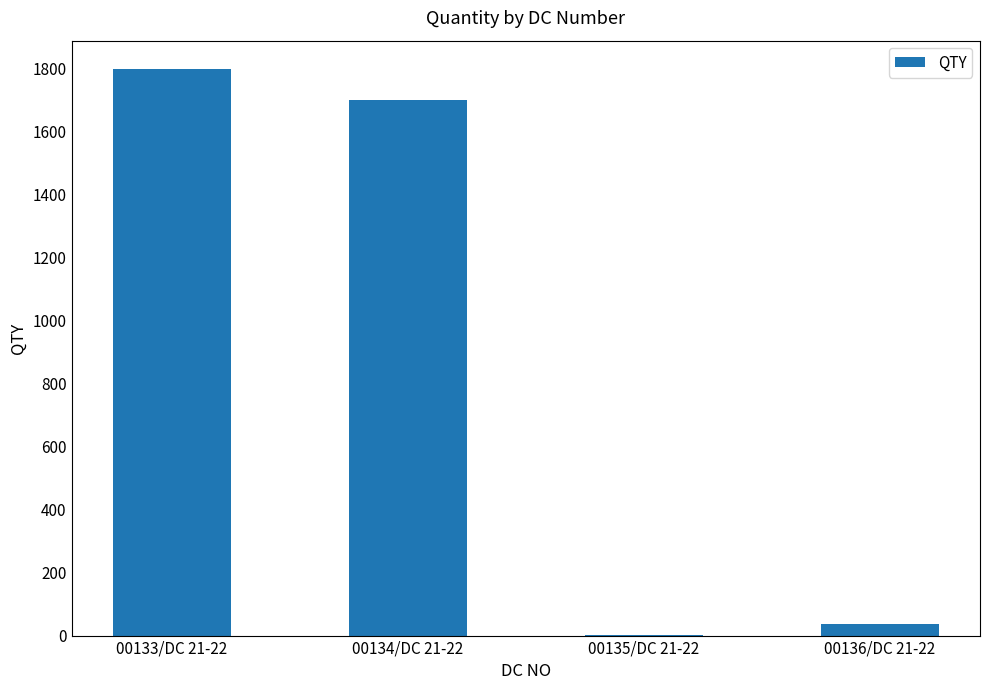

At which category does the chart reach its peak across all series?

00133/DC 21-22